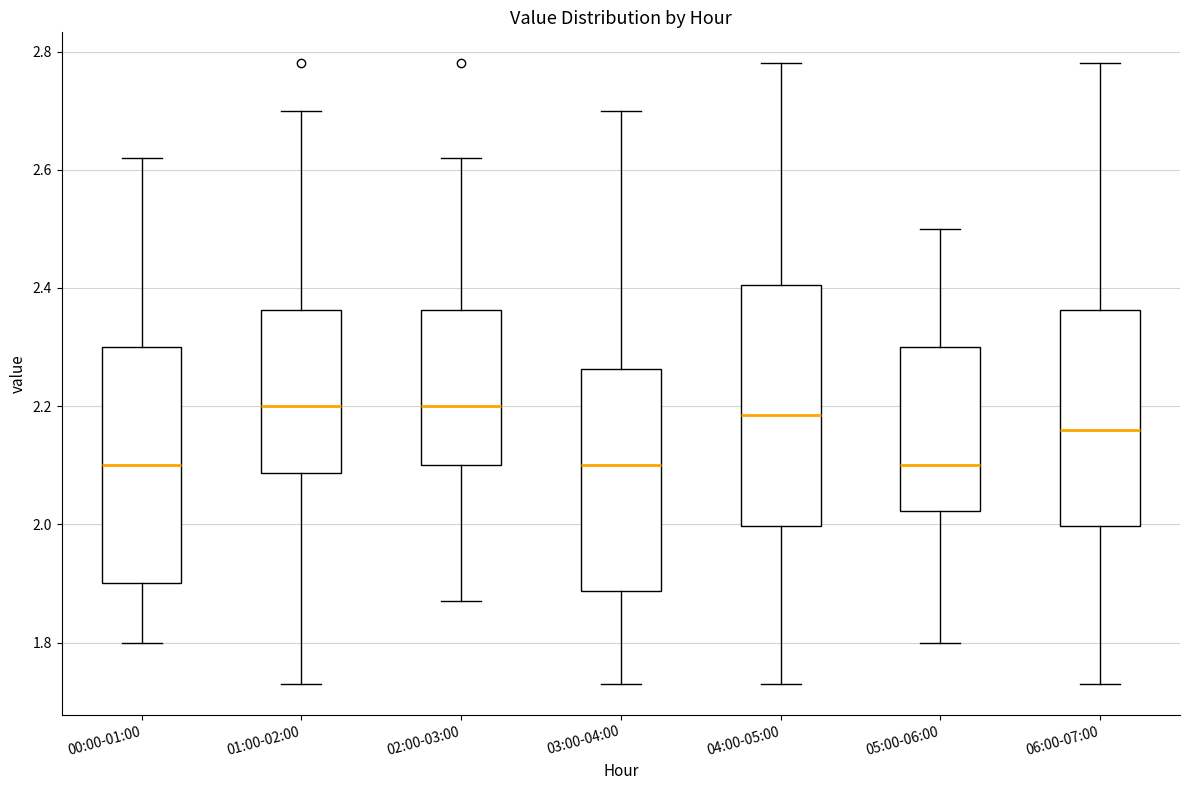

Reading left to right, transcribe this box plot: for each box, give where its median line is, the range the box spans, and where its two whiskers end, as read against the y-axis. The values are not printed on the chart, so give them approximately, as read against the axis.

00:00-01:00: median 2.10, box 1.90 to 2.30, whiskers 1.80 to 2.62
01:00-02:00: median 2.20, box 2.08 to 2.36, whiskers 1.74 to 2.70
02:00-03:00: median 2.20, box 2.10 to 2.36, whiskers 1.88 to 2.62
03:00-04:00: median 2.10, box 1.88 to 2.26, whiskers 1.74 to 2.70
04:00-05:00: median 2.18, box 2.00 to 2.40, whiskers 1.74 to 2.78
05:00-06:00: median 2.10, box 2.02 to 2.30, whiskers 1.80 to 2.50
06:00-07:00: median 2.16, box 2.00 to 2.36, whiskers 1.74 to 2.78